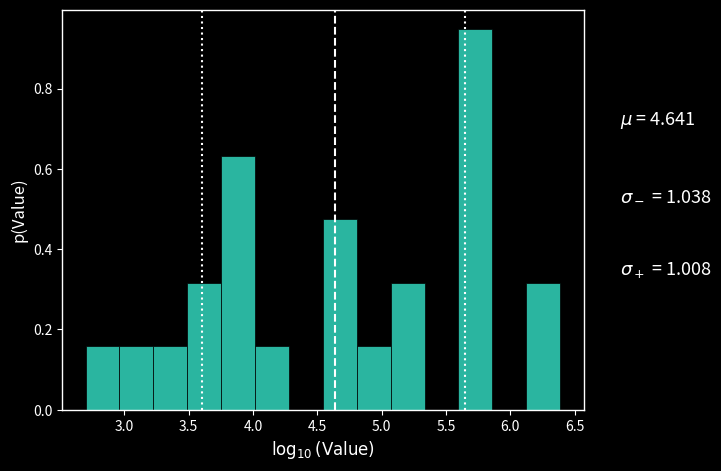

What is the height of the bar covering 3.50 to 3.75 on the x-axis? Neither the bar edges nor the heights are printed on the chart, so give them approximately, as read against the axes.

0.32